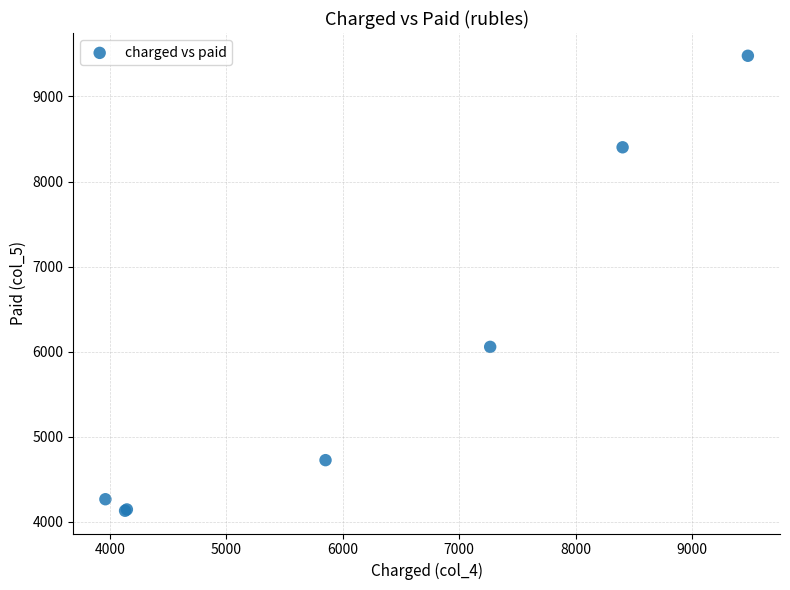

What Y value in the scatter plot is closest to 6804?

6057.3